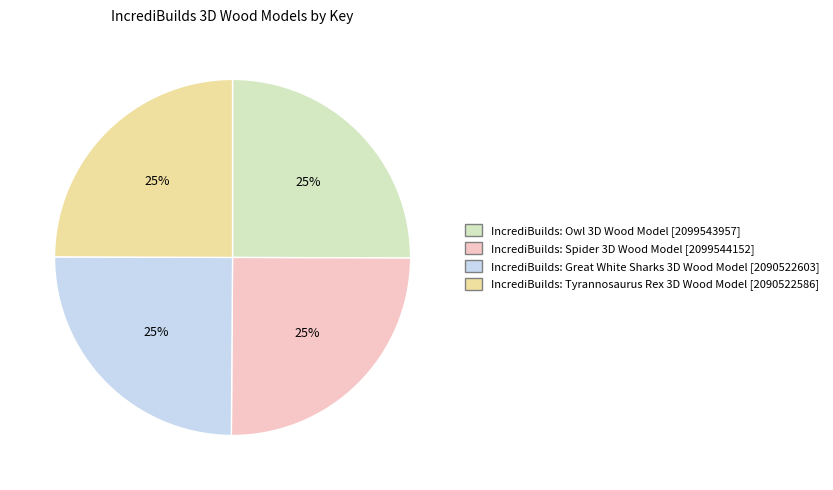

True or false: IncrediBuilds: Tyrannosaurus Rex 3D Wood Model accounts for 25% of the total.

True